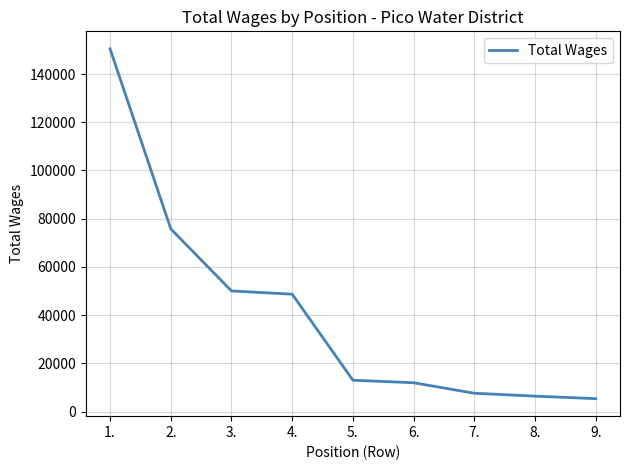

At which label is the value closest to 77923?

2.